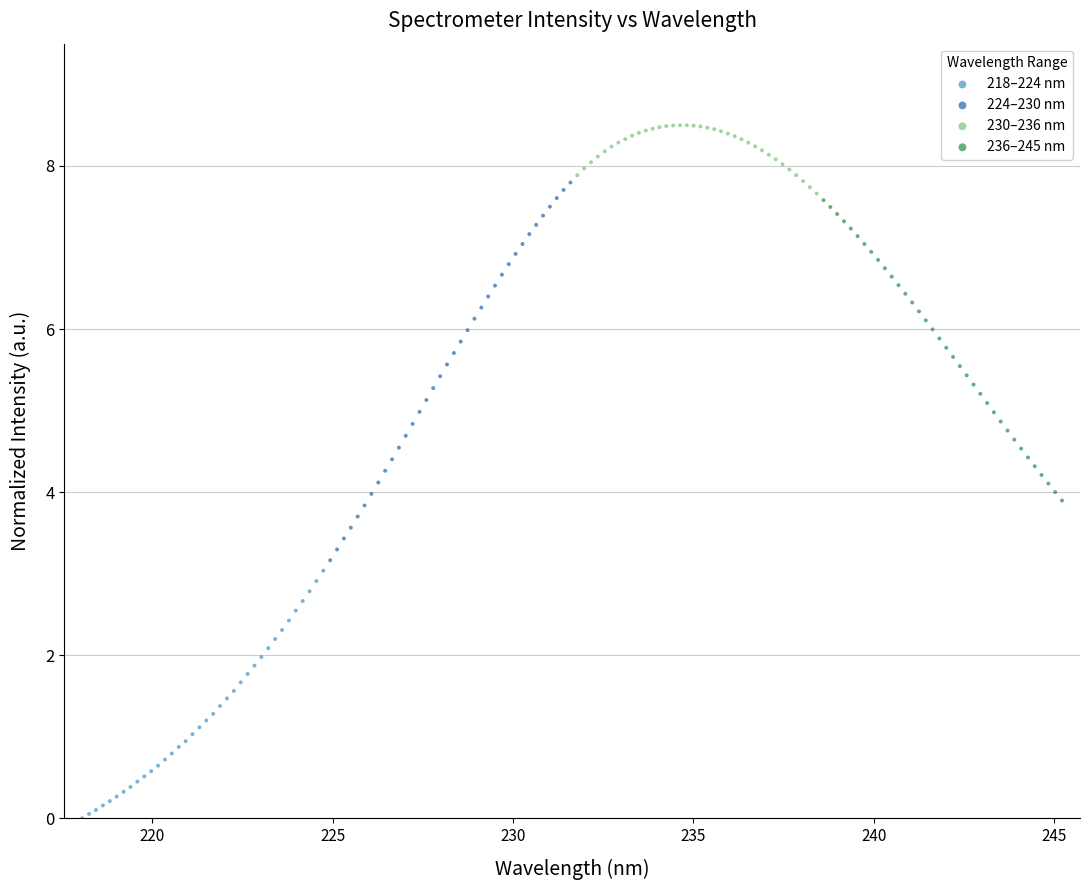

What are all the series names shown in the legend?

218–224 nm, 224–230 nm, 230–236 nm, 236–245 nm